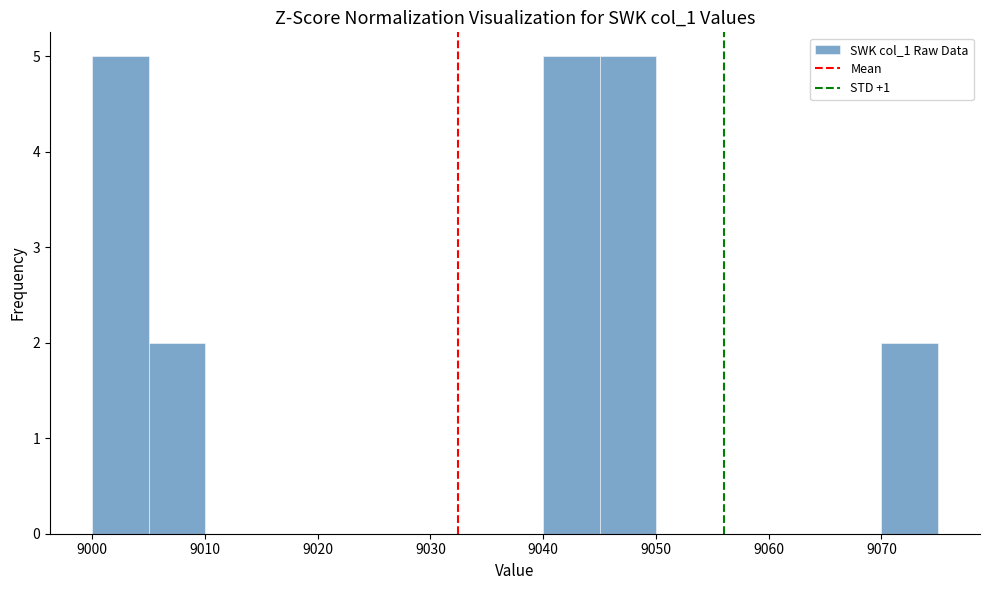

Reading left to right, list every bar in this chart as the range it spans on the x-axis followed by its height. The values are not printed on the chart, so give them approximately, as read against the axis.

9000 to 9005: 5
9005 to 9010: 2
9010 to 9015: 0
9015 to 9020: 0
9020 to 9025: 0
9025 to 9030: 0
9030 to 9035: 0
9035 to 9040: 0
9040 to 9045: 5
9045 to 9050: 5
9050 to 9055: 0
9055 to 9060: 0
9060 to 9065: 0
9065 to 9070: 0
9070 to 9075: 2